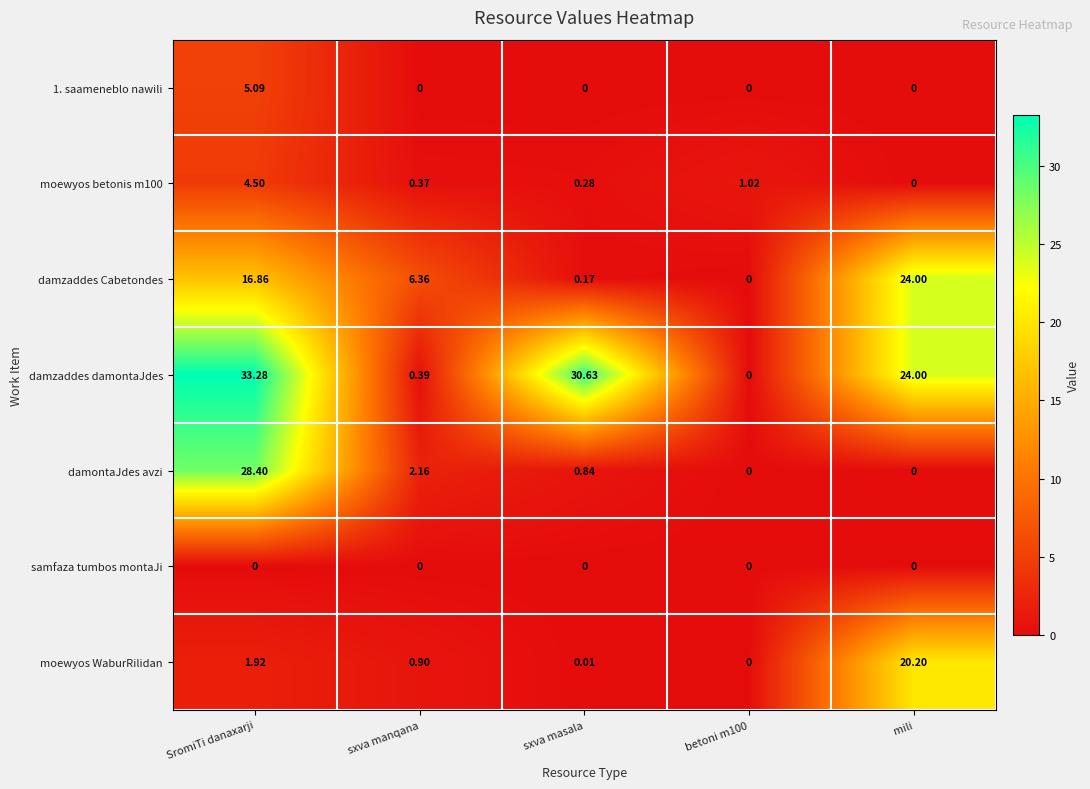

Where is damzaddes Cabetondes nearest to the value 12?

SromiTi danaxarji